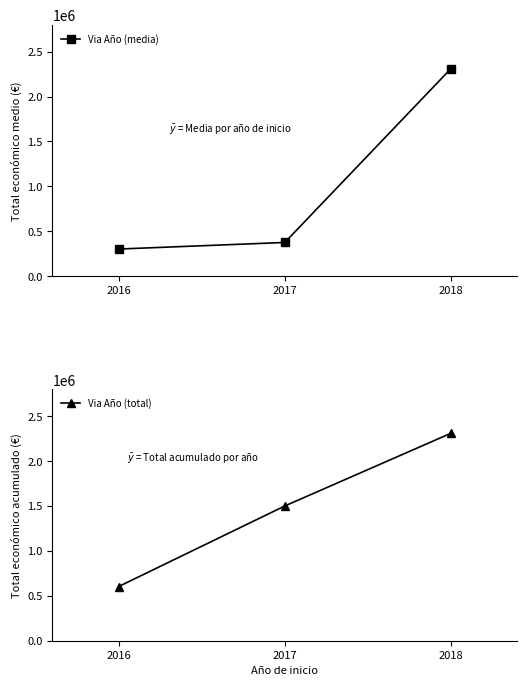

What is the sum of the Via Año (media) values at 2016 and 2018?

2611900.5